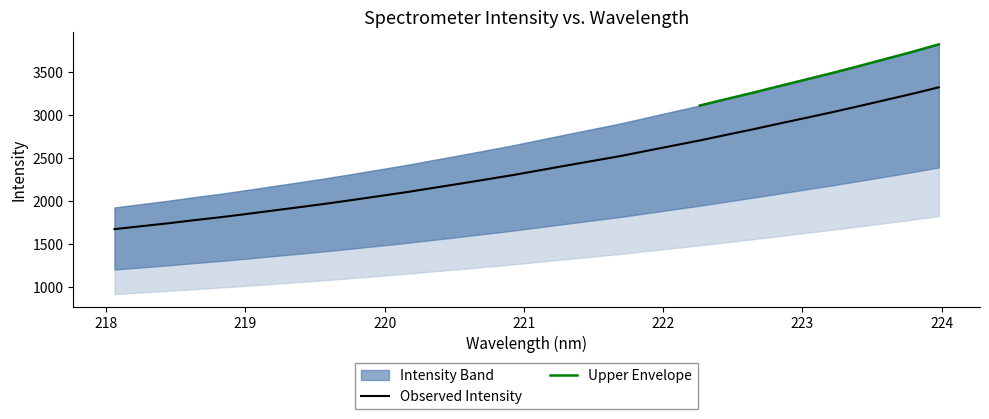

What is the label of the 32nd point from the left?

223.9802